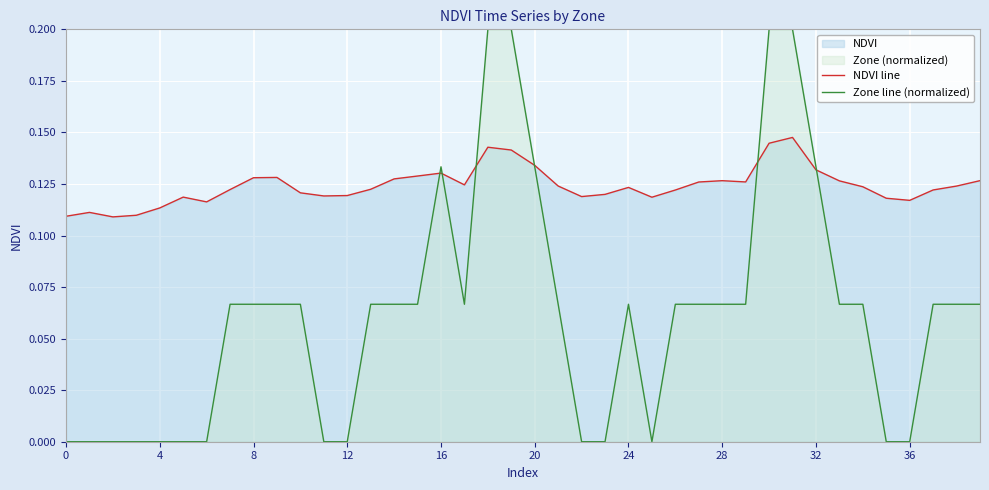

What is the maximum value for NDVI line?

0.1